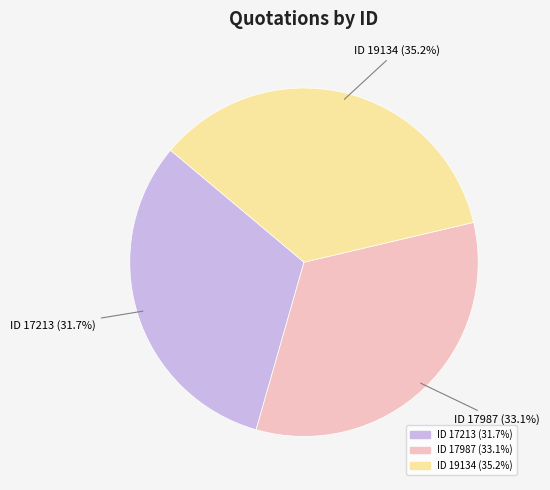

The ID 19134 slice represents 41% of the pie. True or false?

False